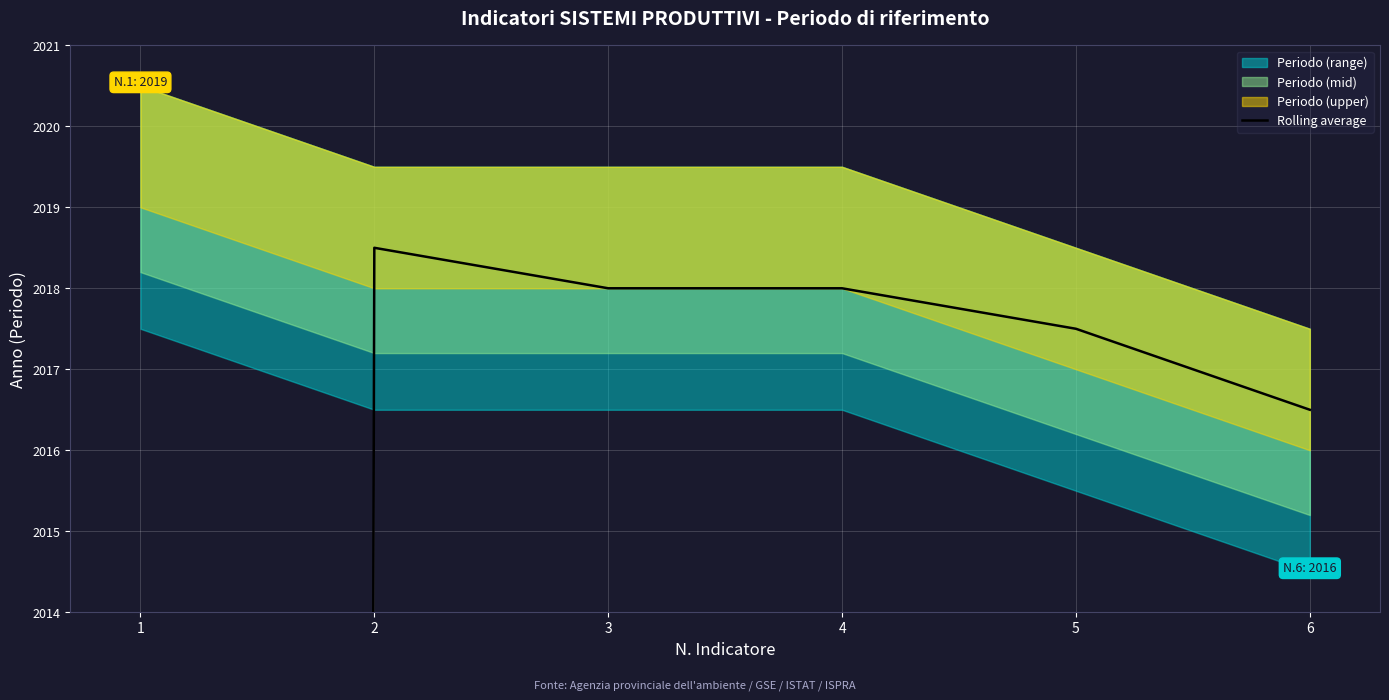

Reading left to right, what are all the values shown in this chart?

1=1009.5	2=2018.5	3=2018.0	4=2018.0	5=2017.5	6=2016.5